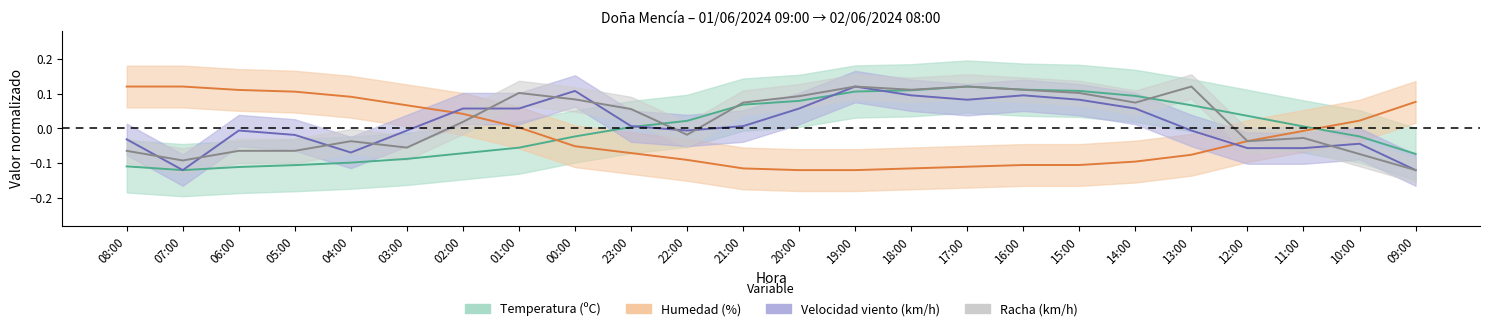

What are all the series names shown in the legend?

Temperatura (C), Humedad (%), Velocidad del viento (km/h), Racha (km/h)